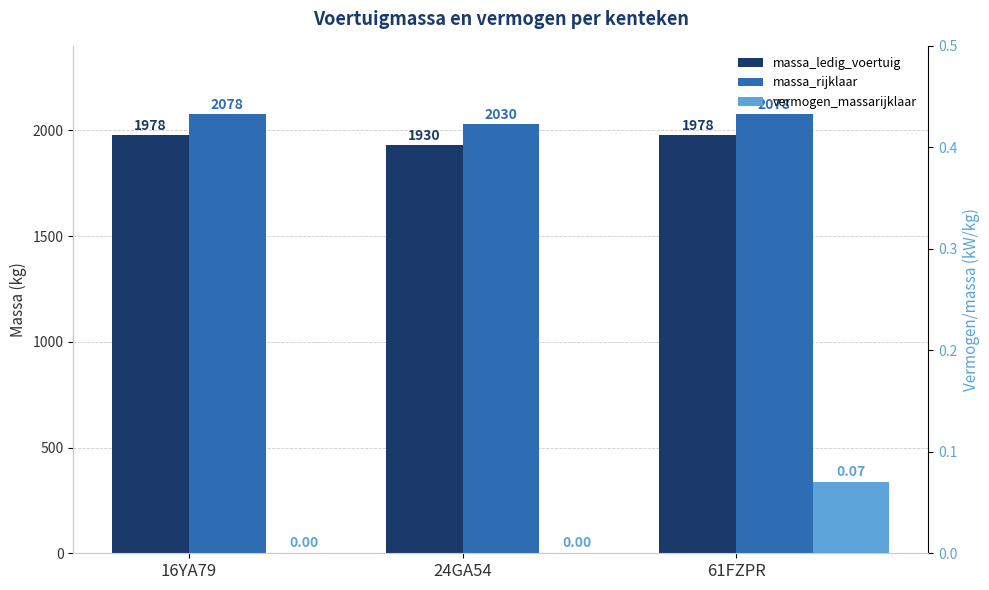

How many bars are there in total?

9